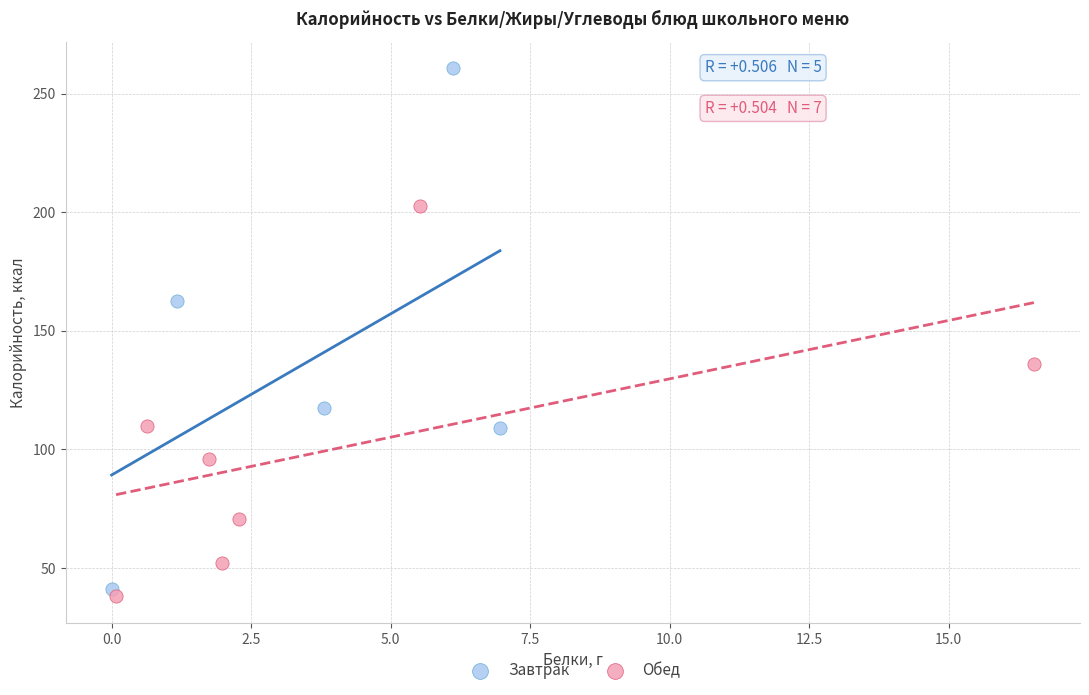

Which series has the largest Y range (max minus min)?

Завтрак